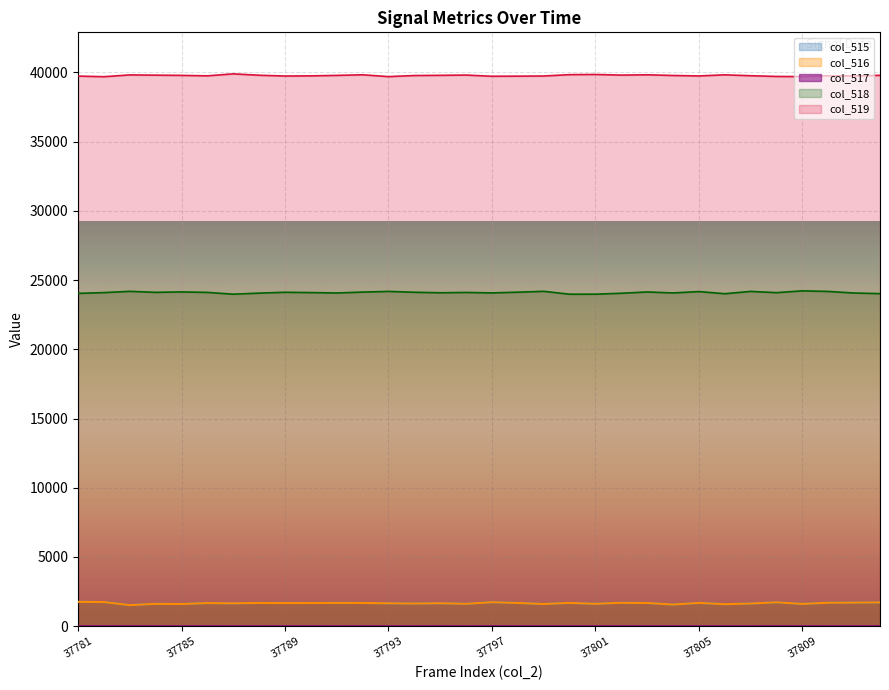

The value of col_516 at 37781 is 1755. True or false?

True